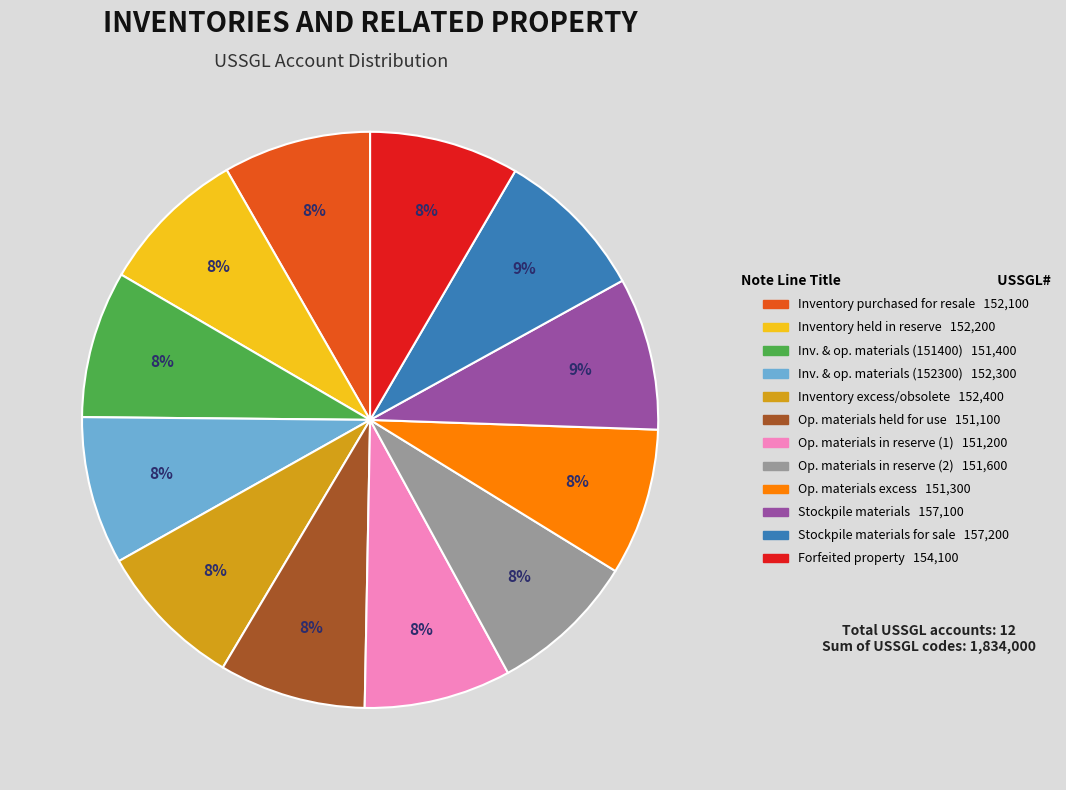

To the nearest percent, what is the average slice percentage?

8%